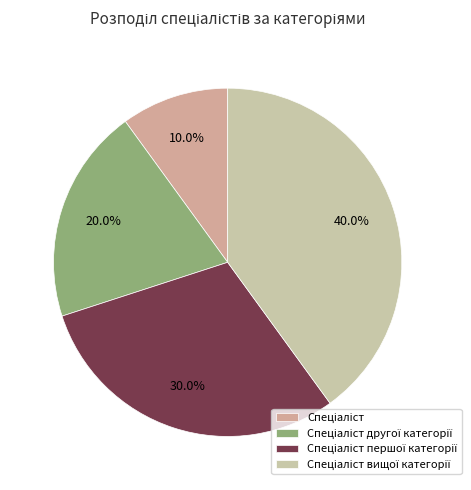

To the nearest percent, what is the difference between the largest and smallest slice percentages?

30%